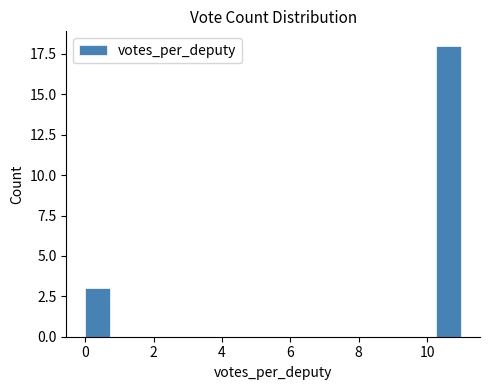

Around what value on the x-axis is the tallest bar? Give the approximate position of its centre, as read against the axis.

10.6